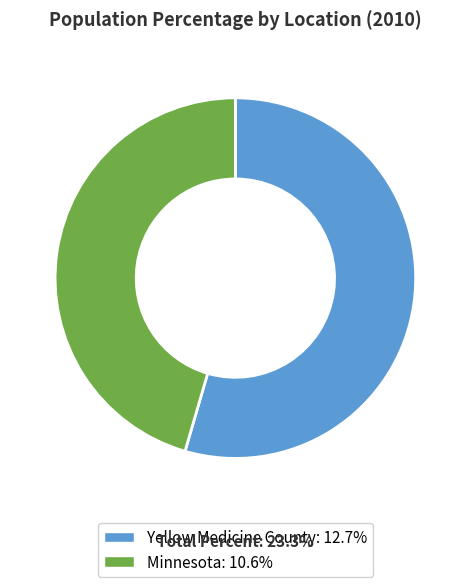

Which category accounts for the majority?

Yellow Medicine County